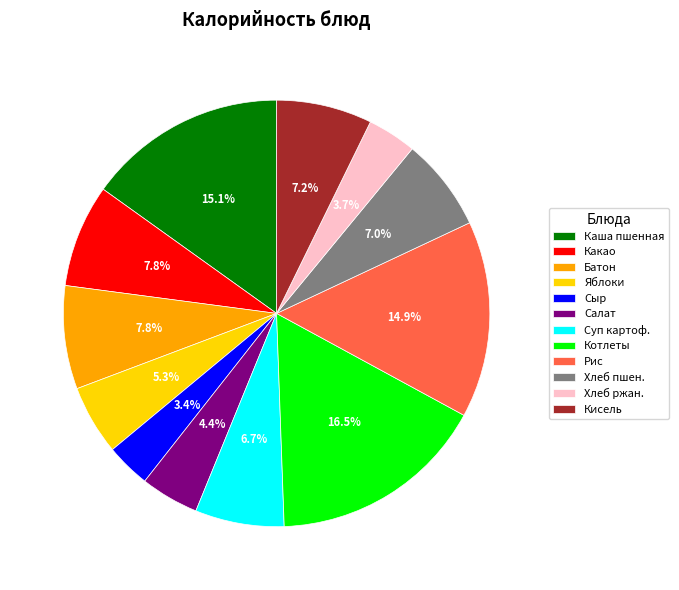

How many slices are in this pie chart?

12